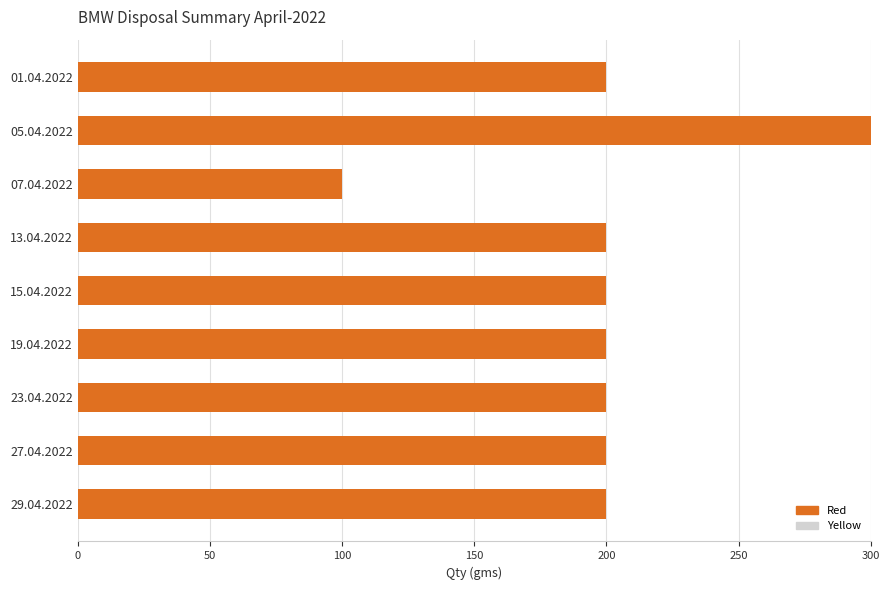

Reading bottom to top, what are all the values shown in this chart?

200	200	200	200	200	200	100	300	200